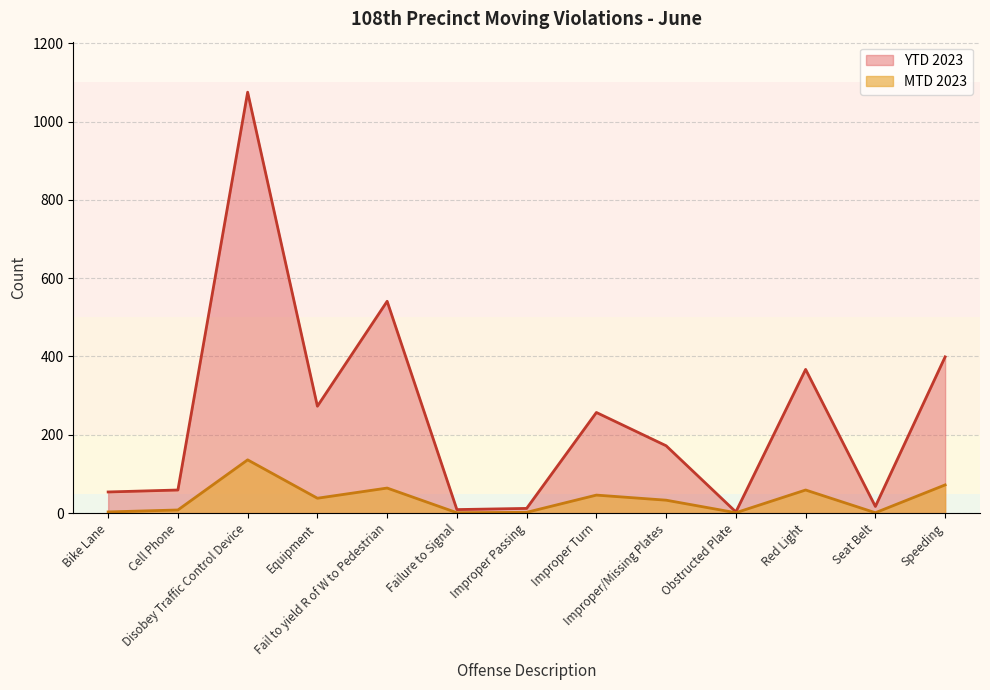

Does the chart display data point markers on the line(s)?

No